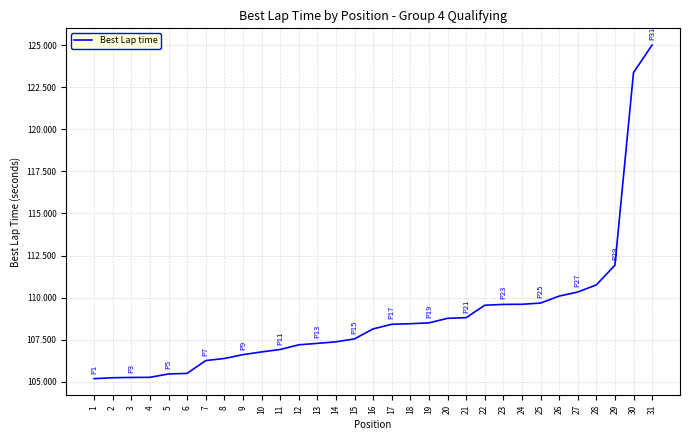

At which label is the value closest to 115?

29